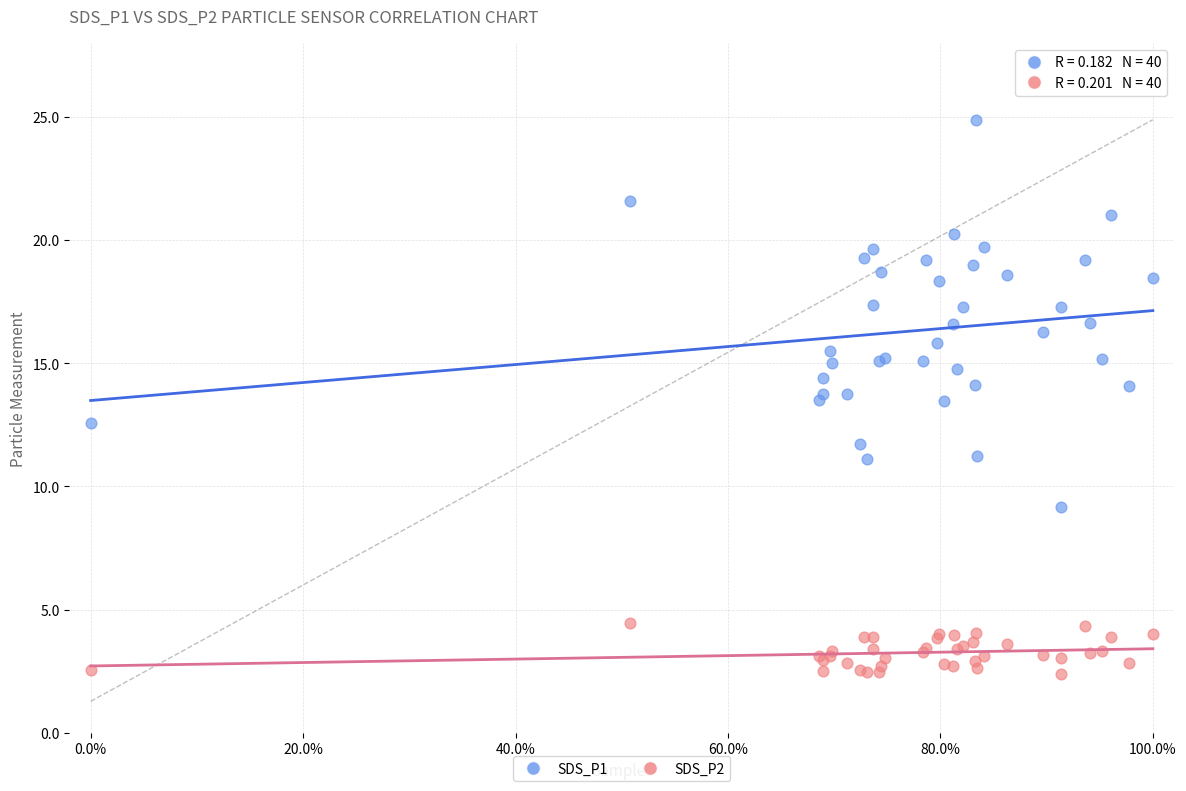

Which series reaches the minimum Y coordinate?

SDS_P2